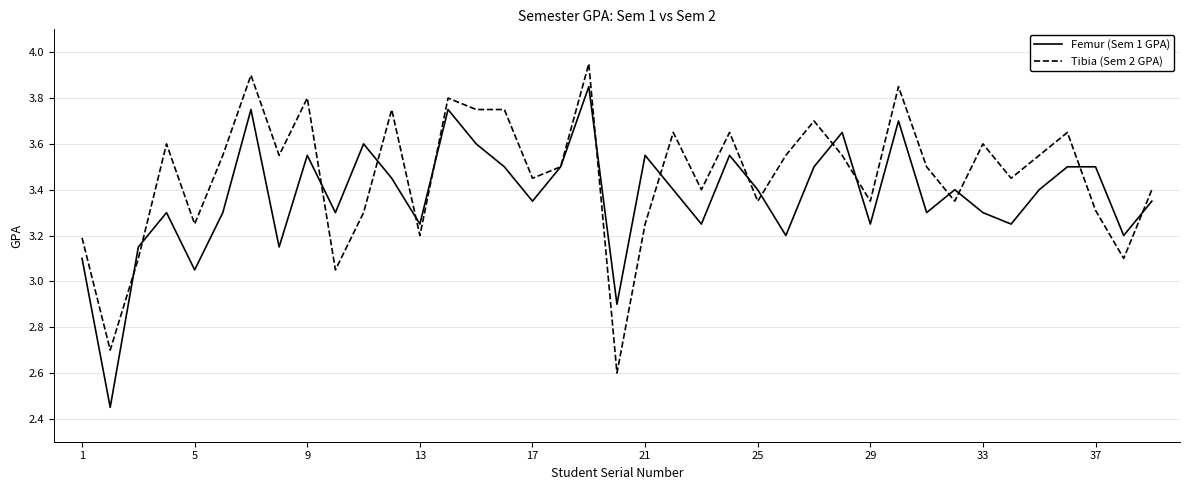

Which series has the largest total across all categories?

Tibia (Sem 2 GPA)